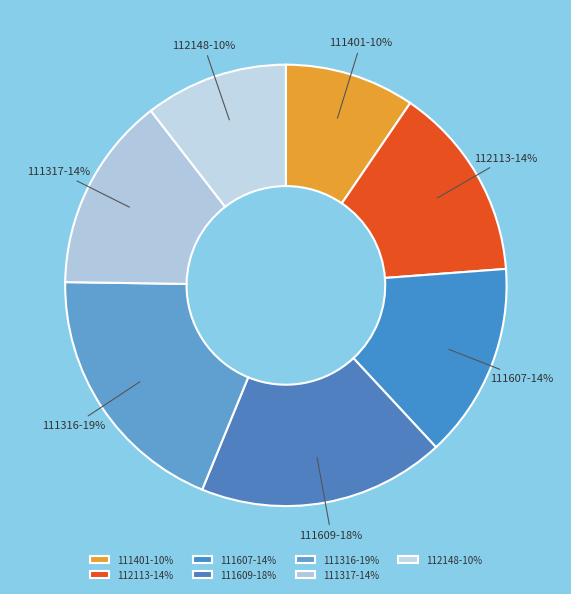

Is the sum of 111609 and 112148 greater than half?

No